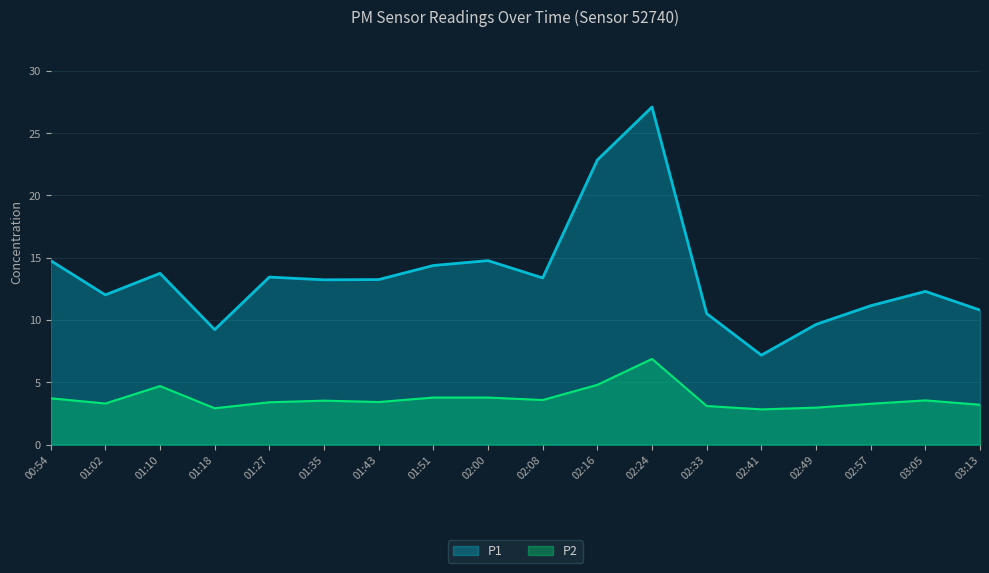

What is the label of the 6th point from the left?

01:35